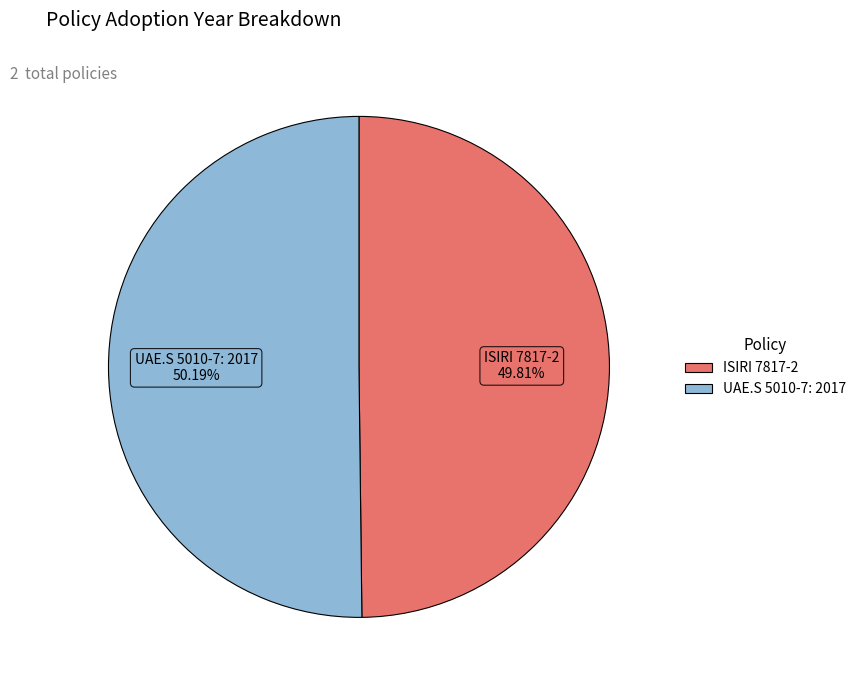

Is there a majority slice in this chart?

Yes